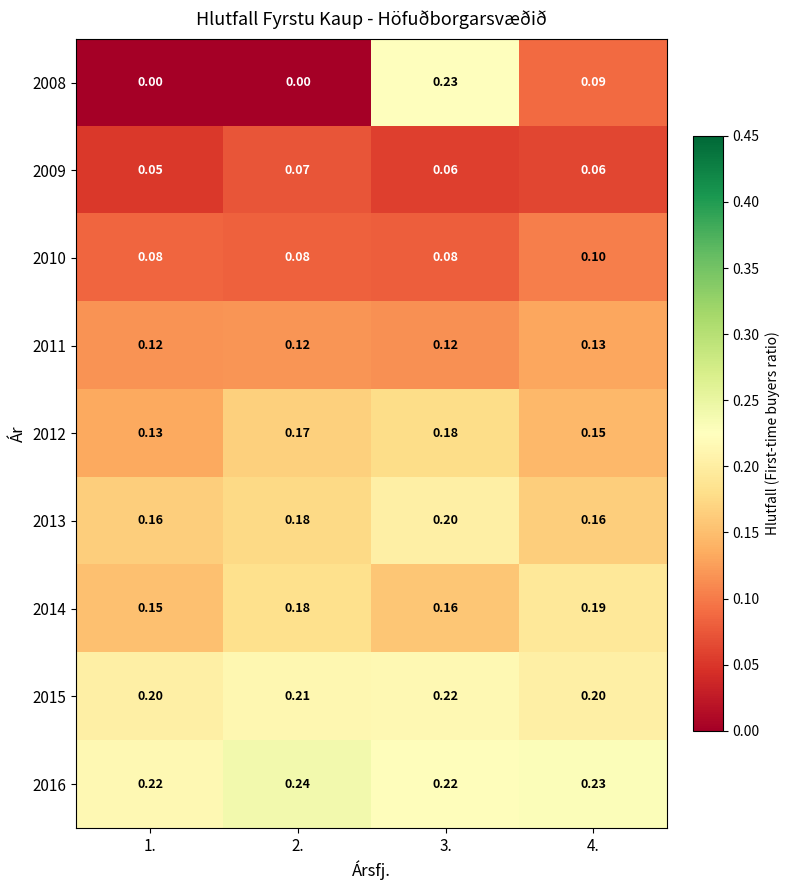

Is the value of 2011 at 3. greater than the value of 2015 at 3.?

No